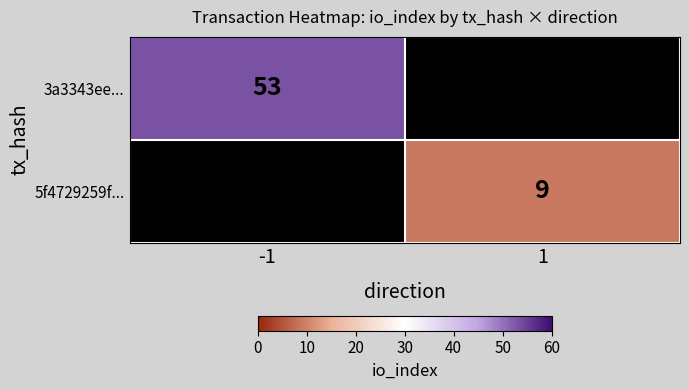

Is it true that 3a3343ee... equals 93 at -1?

False